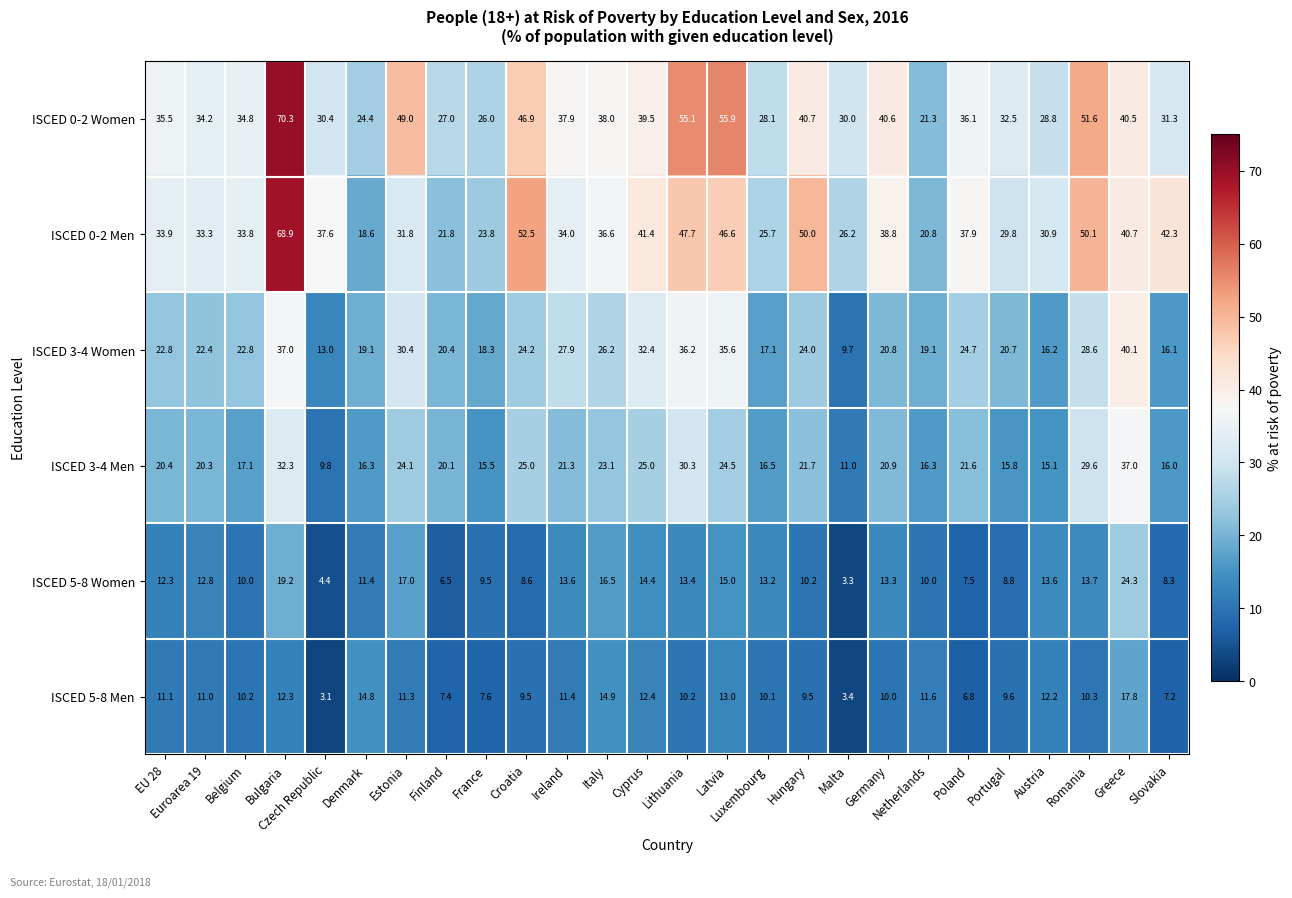

At which category is the sum across all series the highest?

Bulgaria